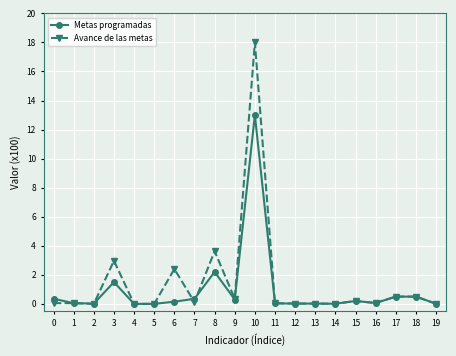

True or false: Metas programadas has a value of 0.0 at 4.

True